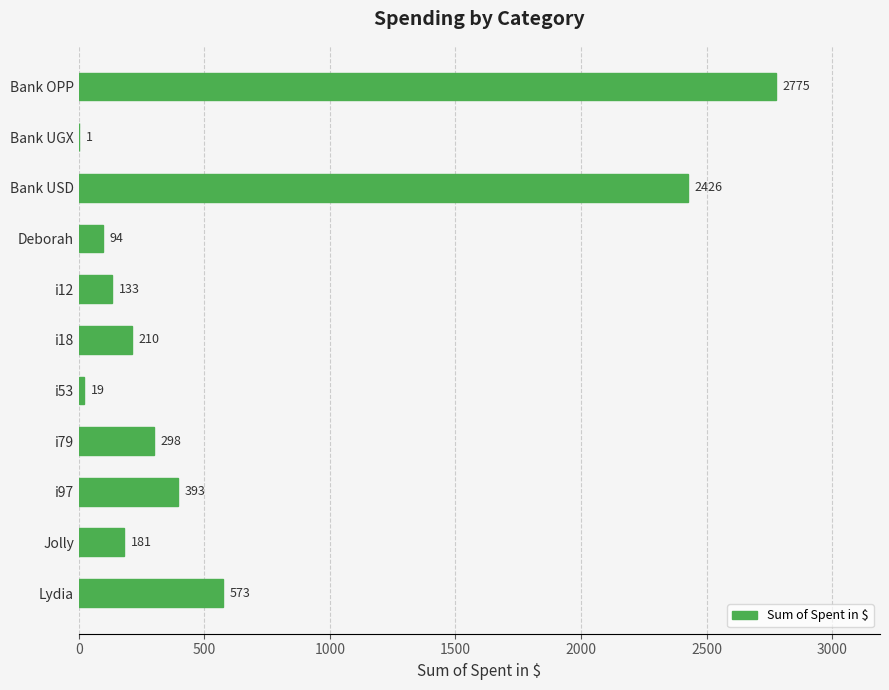

Where is the data nearest to the value 1387?

Lydia